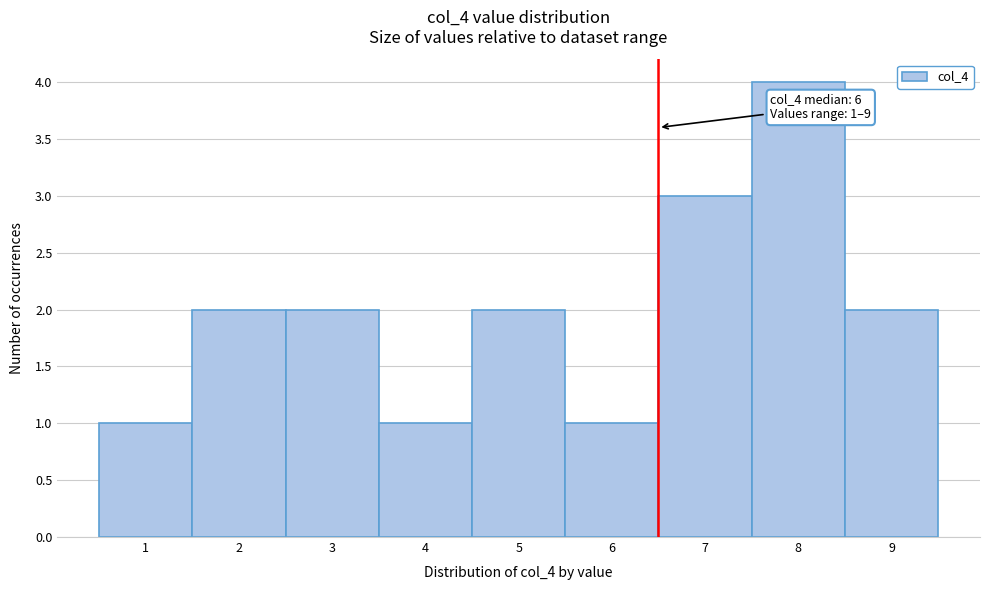

Over which range of the x-axis is the bar tallest?

7.5 to 8.5